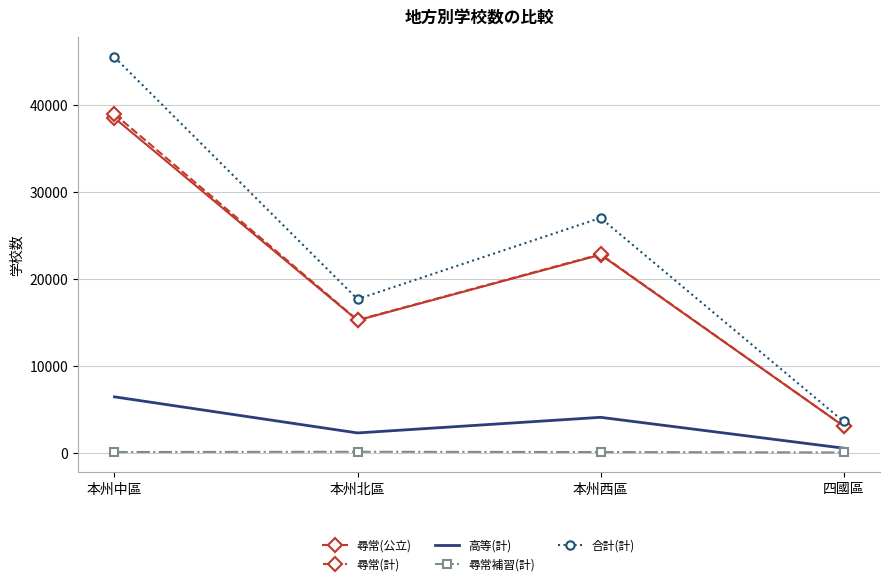

True or false: 尋常(公立) and 合計(計) intersect in this chart.

False